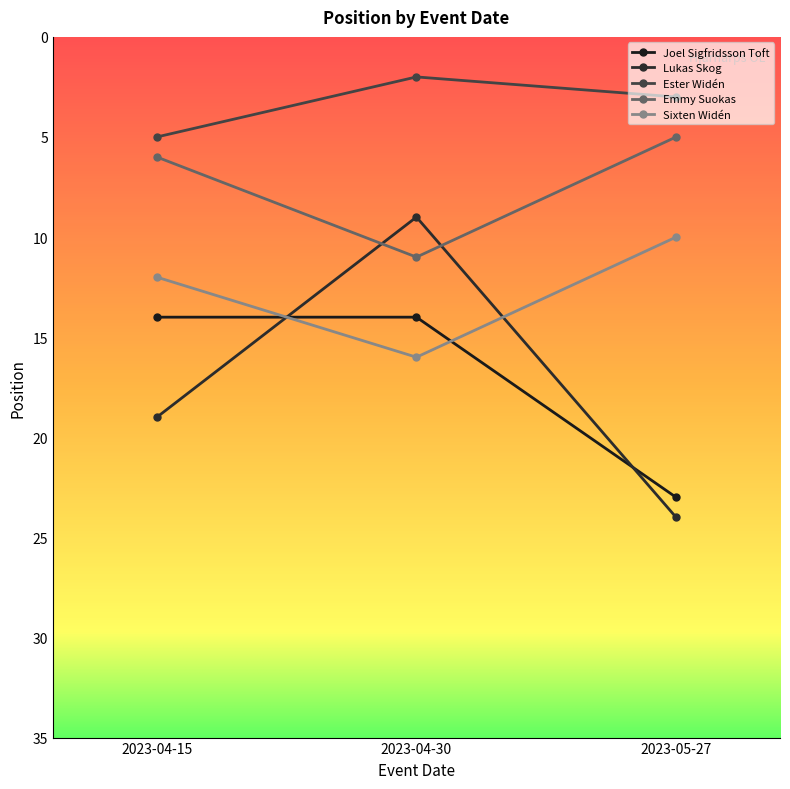

What is the difference between the maximum and second lowest values in the Emmy Suokas series?

5